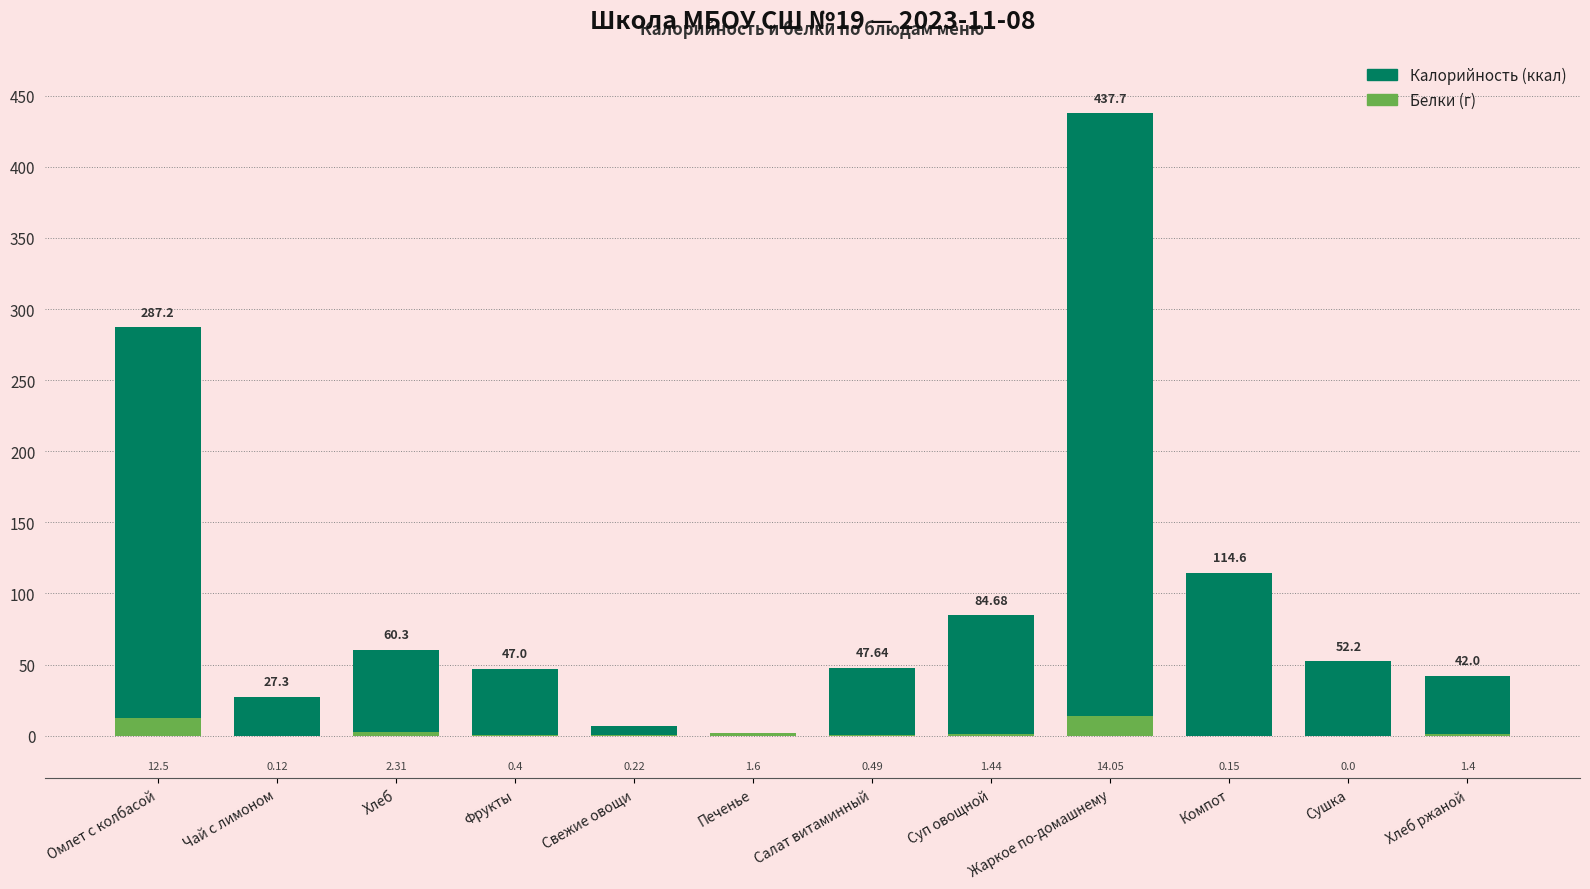

What is the label of the 9th bar from the left?

Жаркое по-домашнему